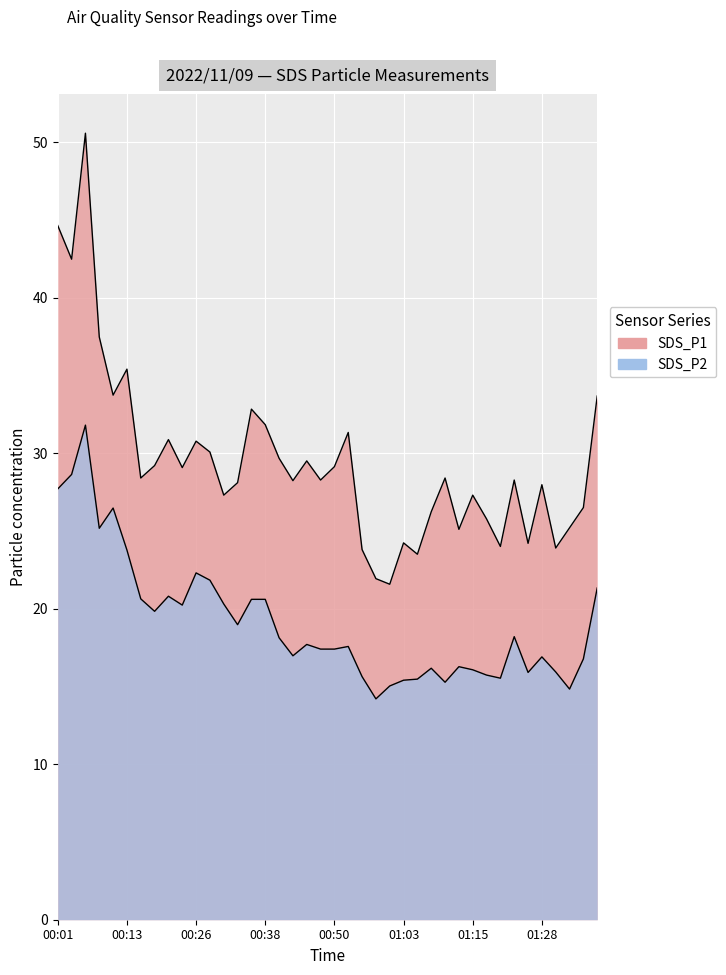

Is it true that SDS_P2 equals 16.3 at 01:13?

True